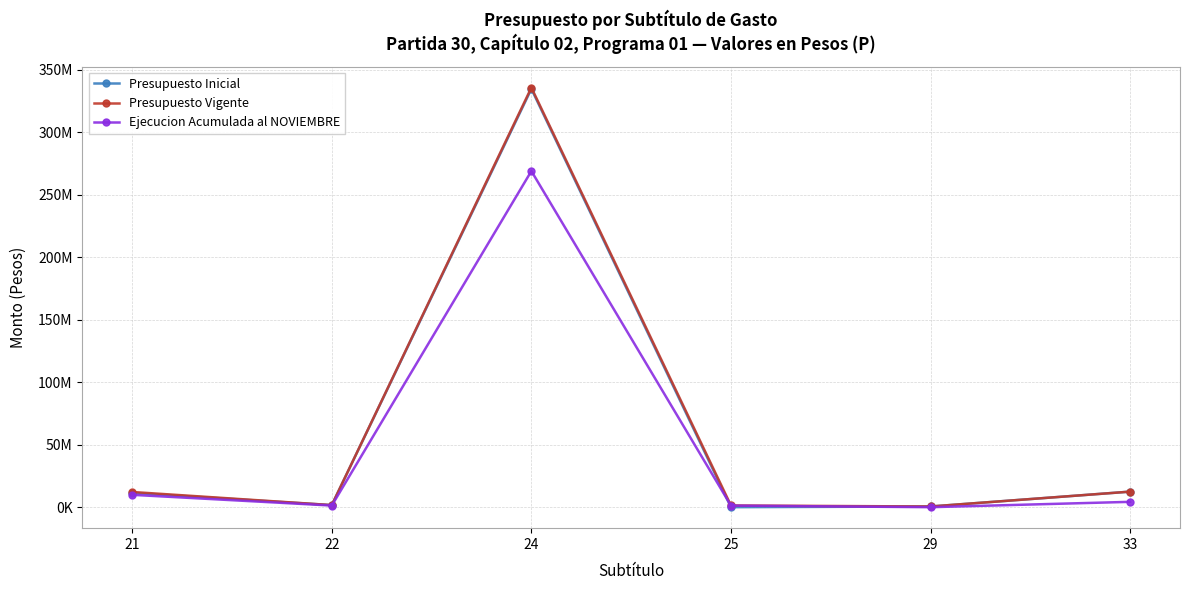

Is this an area chart (filled region under the line)?

No